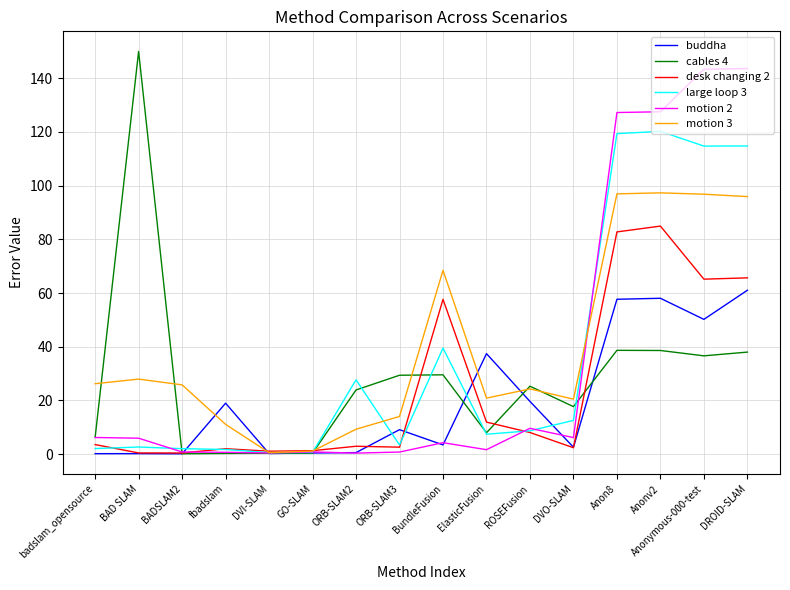

Is the value of large loop 3 at ElasticFusion greater than the value of motion 3 at badslam_opensource?

No